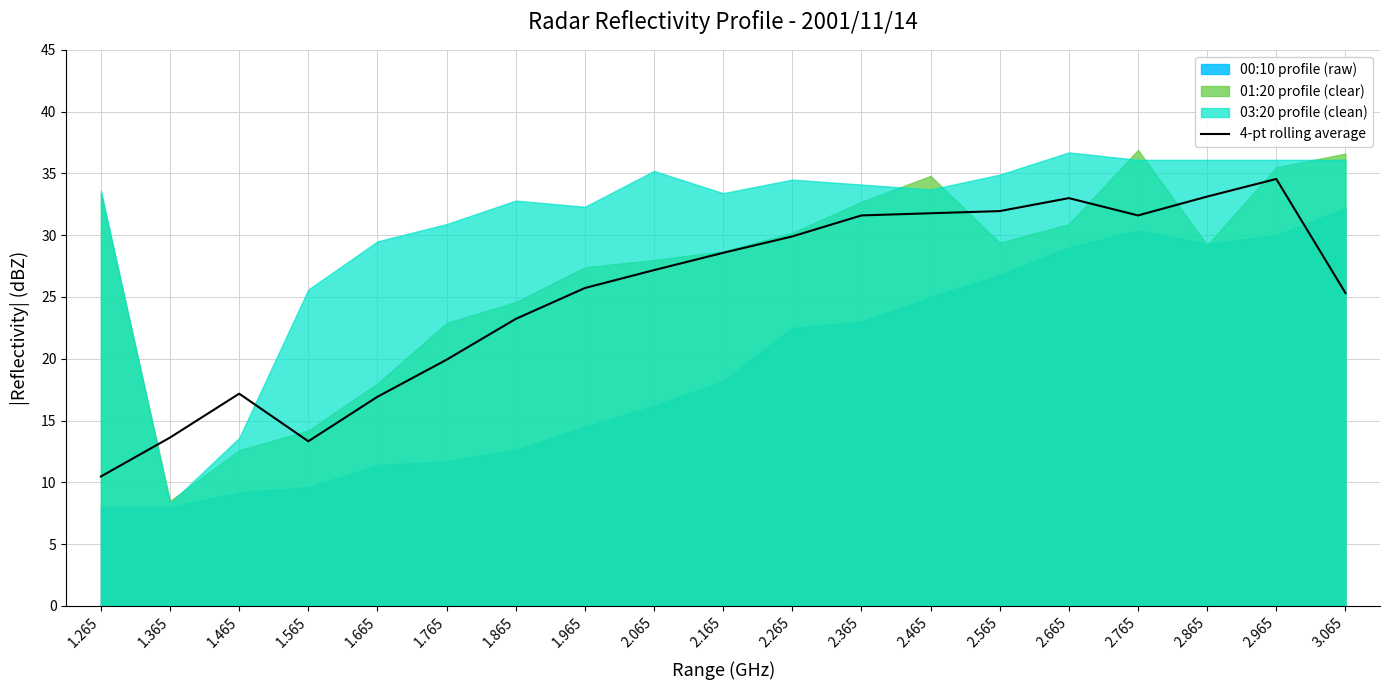

The chart shows a value of 16.3 at 2.865. True or false?

False